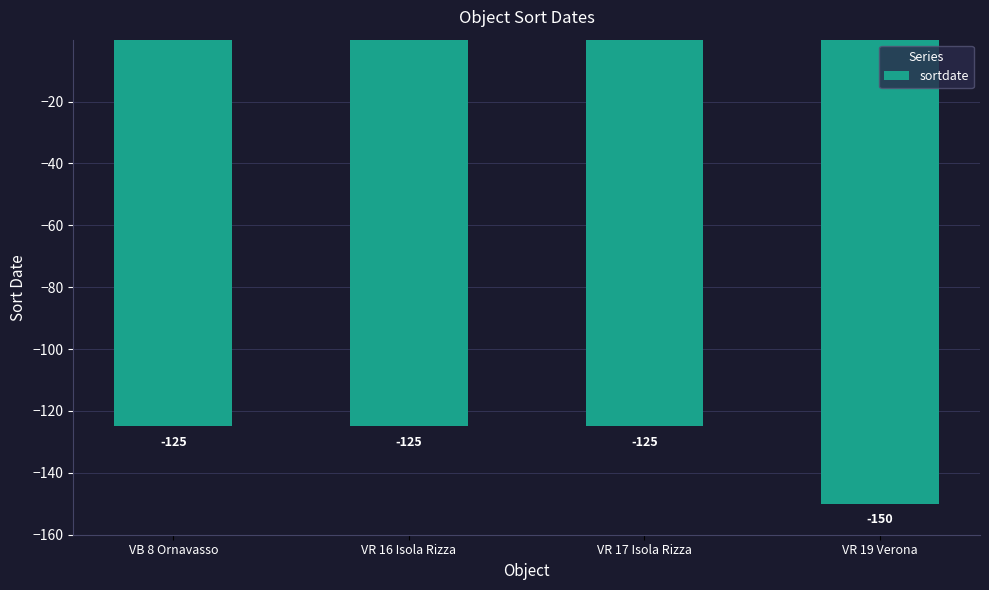

What is the change in value from VR 16 Isola Rizza to VR 19 Verona?

-25